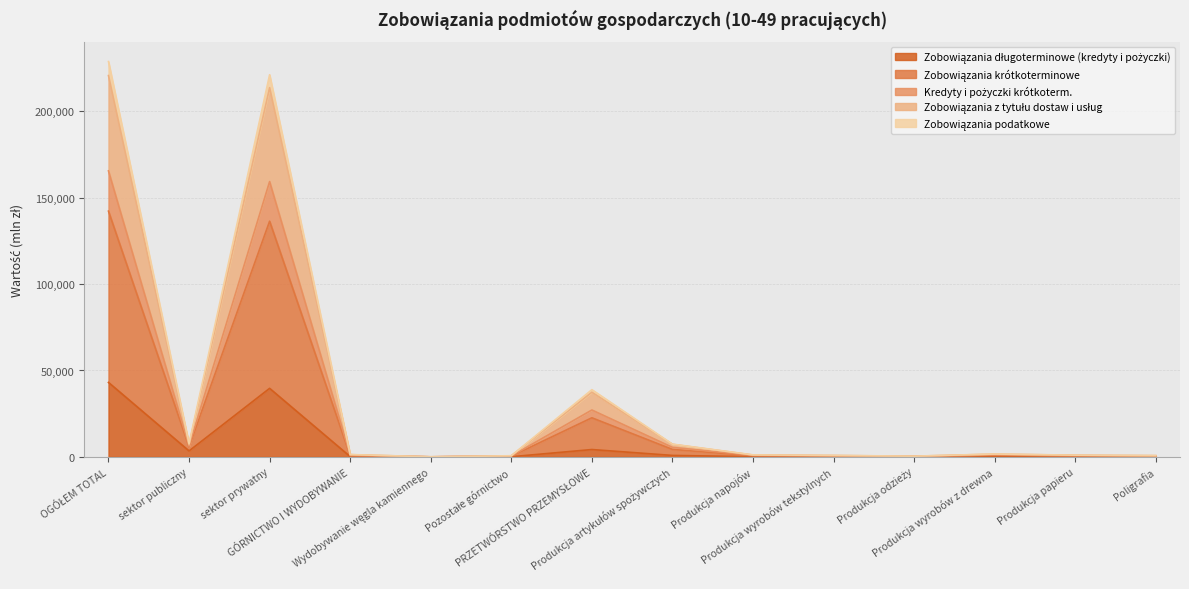

True or false: Zobowiązania podatkowe and Zobowiązania z tytułu dostaw i usług intersect in this chart.

False